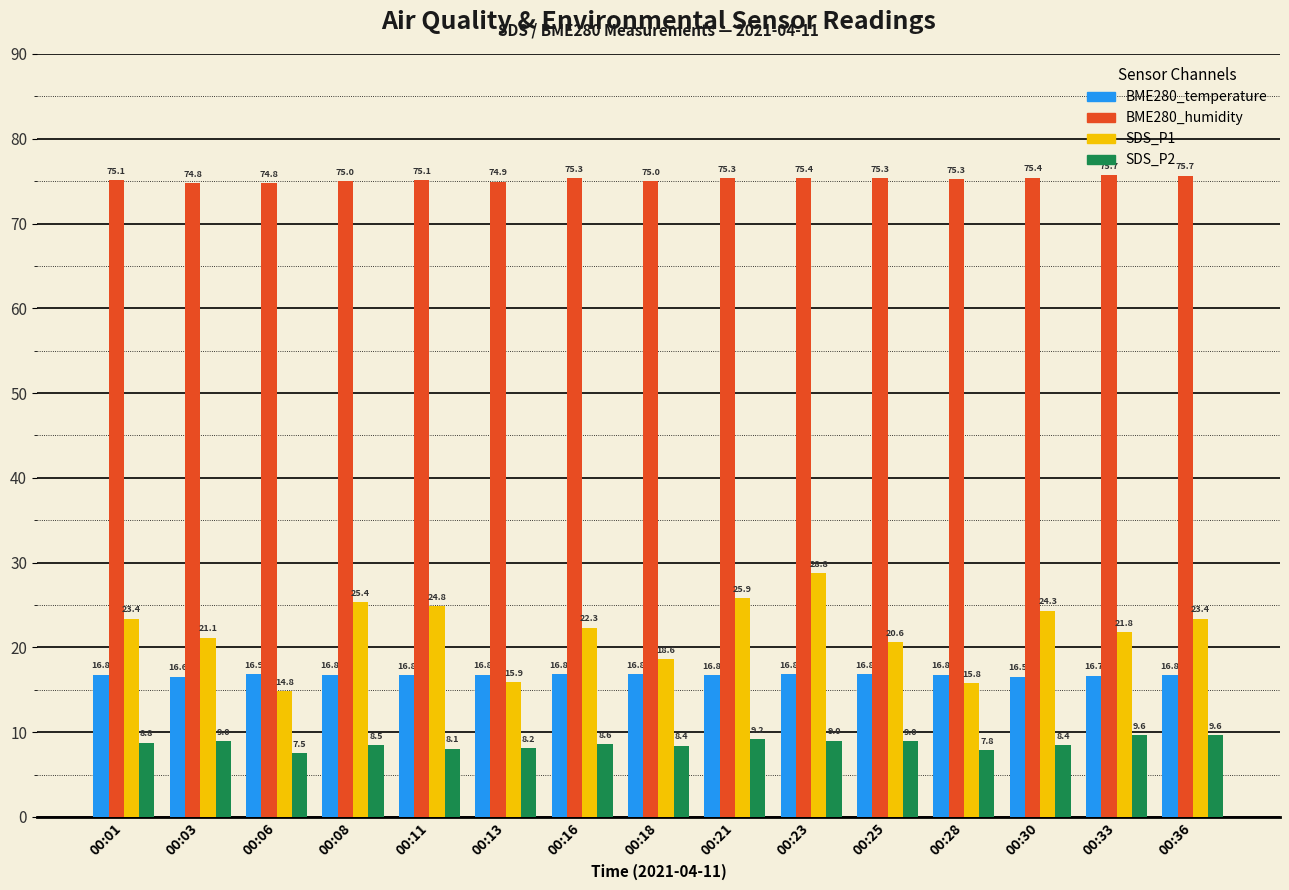

What is the value of the SDS_P2 bar at the 7th from the left?

8.6